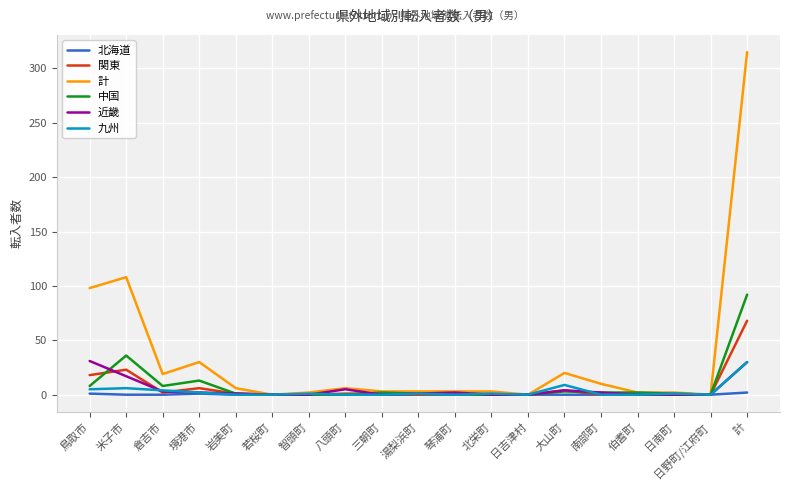

At which category is the sum across all series the highest?

計